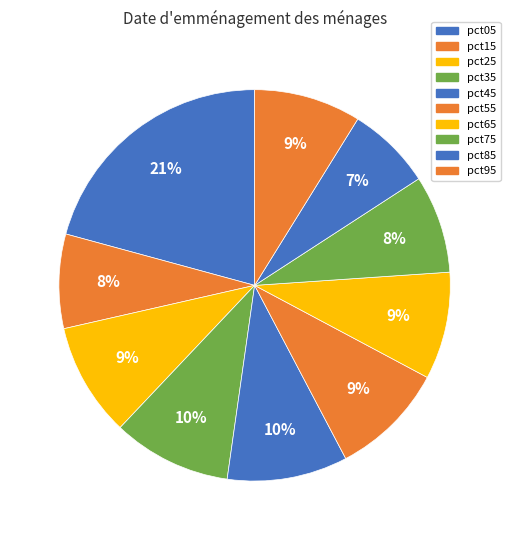

What is the largest slice in the pie chart?

pct05